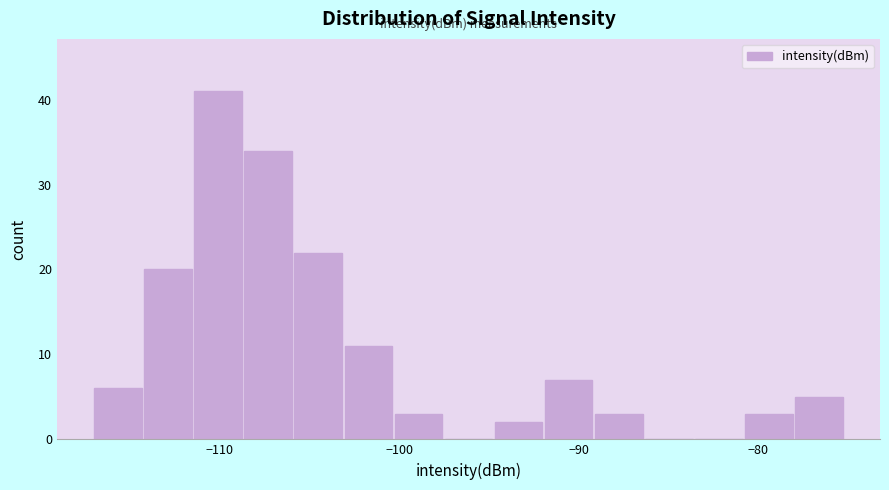

Around what value on the x-axis is the tallest bar? Give the approximate position of its centre, as read against the axis.

-110